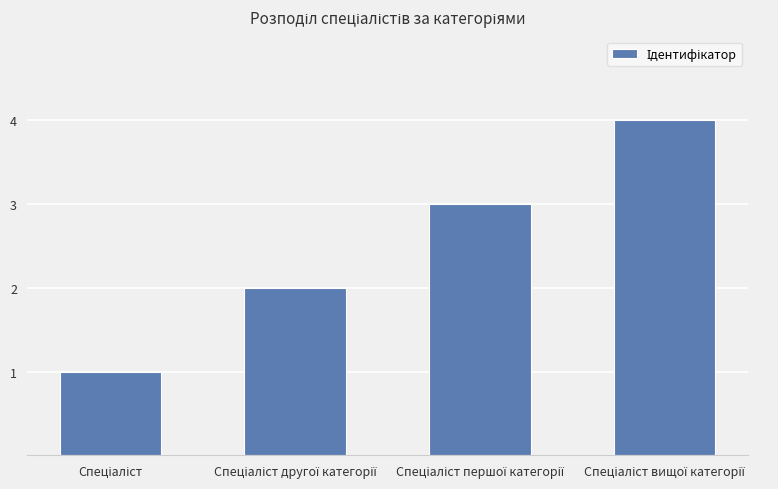

What is the difference between the maximum and minimum values?

3